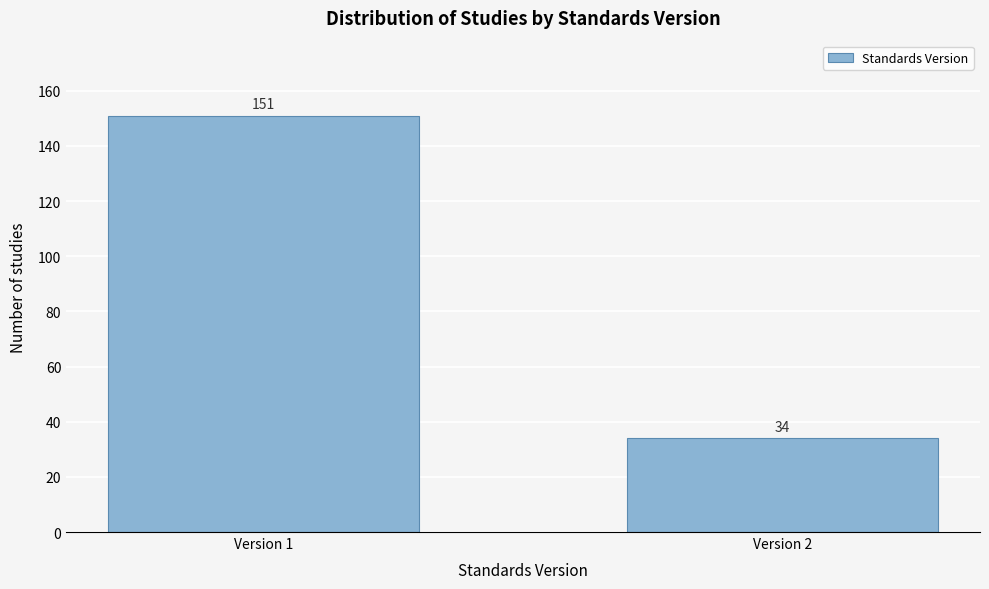

Reading right to left, extract all data points from this chart.

Version 2=34	Version 1=151